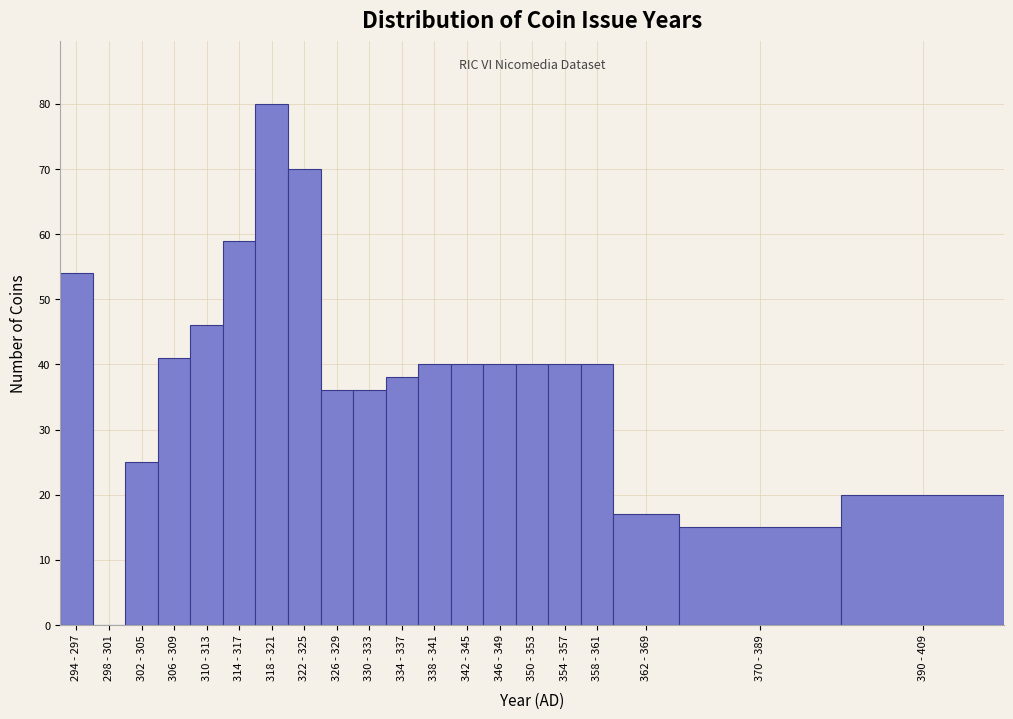

Reading left to right, extract all data points from this chart.

294 - 297=54	298 - 301=0	302 - 305=25	306 - 309=41	310 - 313=46	314 - 317=59	318 - 321=80	322 - 325=70	326 - 329=36	330 - 333=36	334 - 337=38	338 - 341=40	342 - 345=40	346 - 349=40	350 - 353=40	354 - 357=40	358 - 361=40	362 - 369=17	370 - 389=15	390 - 409=20